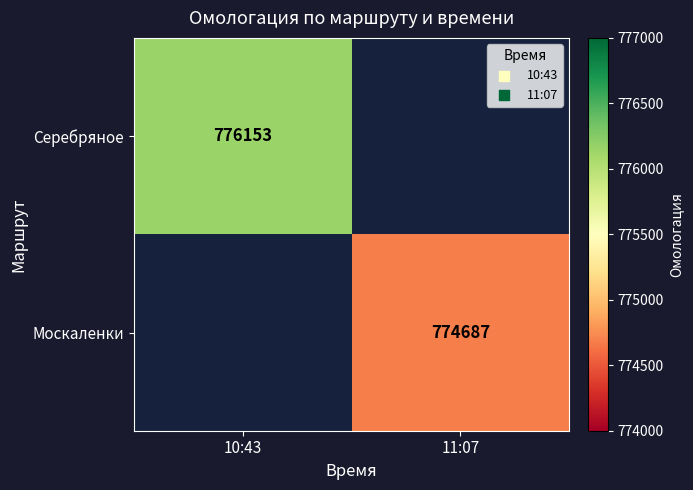

The Москаленки series shows 352046 at 11:07. True or false?

False